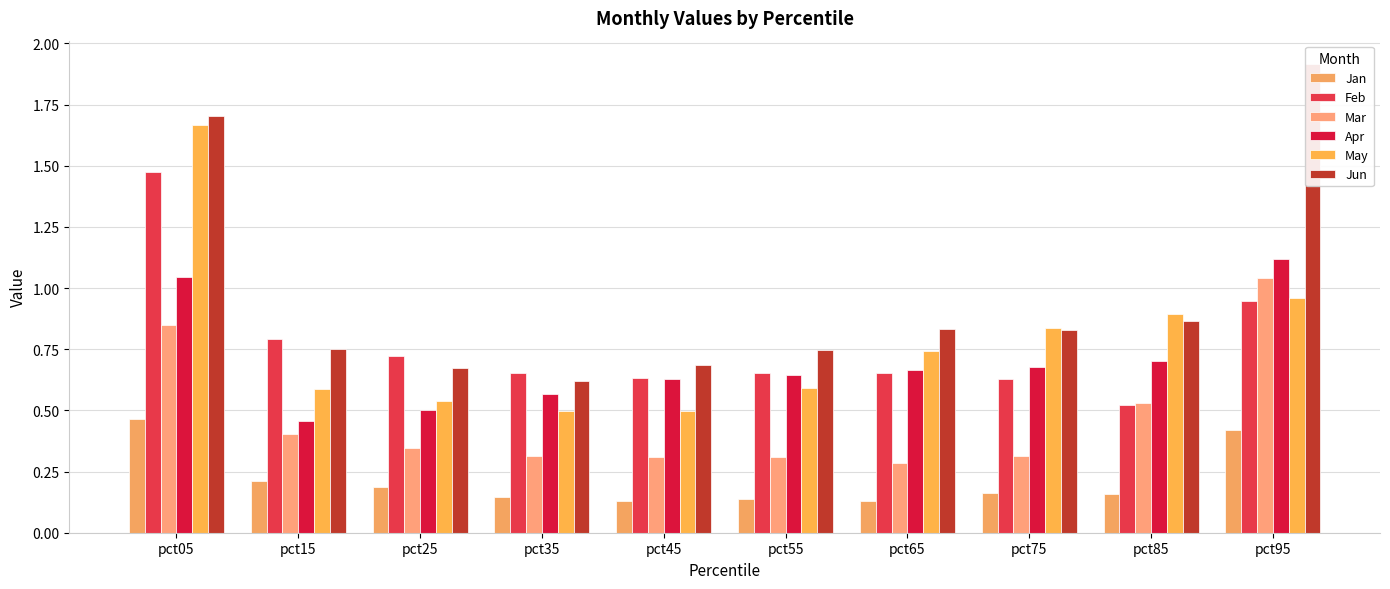

Count the number of categories in the chart.

10